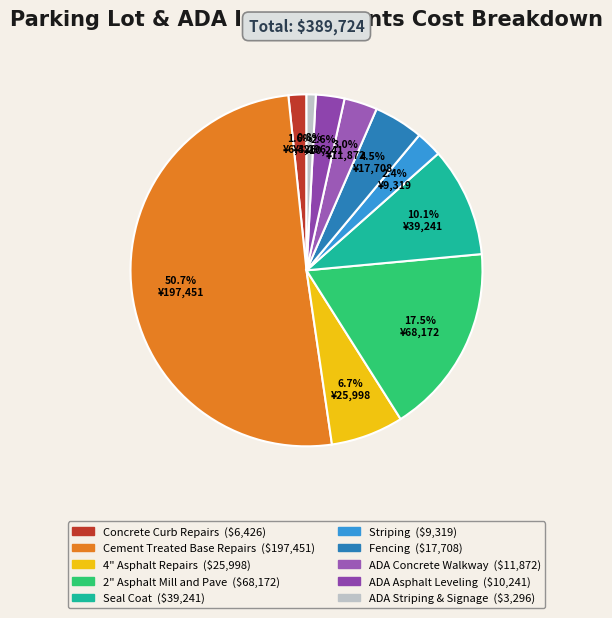

To the nearest percent, what percentage of the pie is Cement Treated Base Repairs?

51%